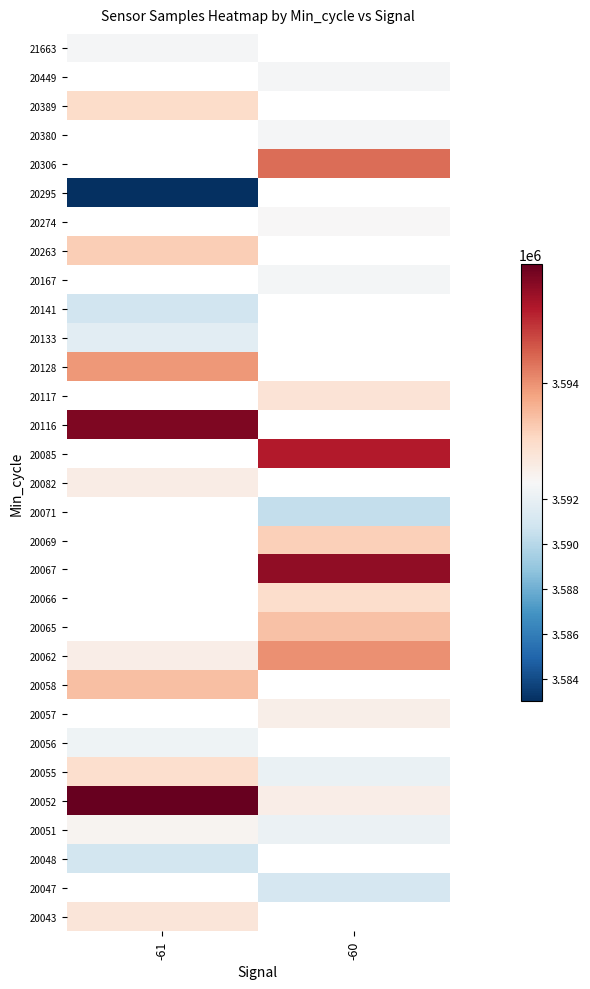

At how many categories does at least one series exceed 3583471?

2